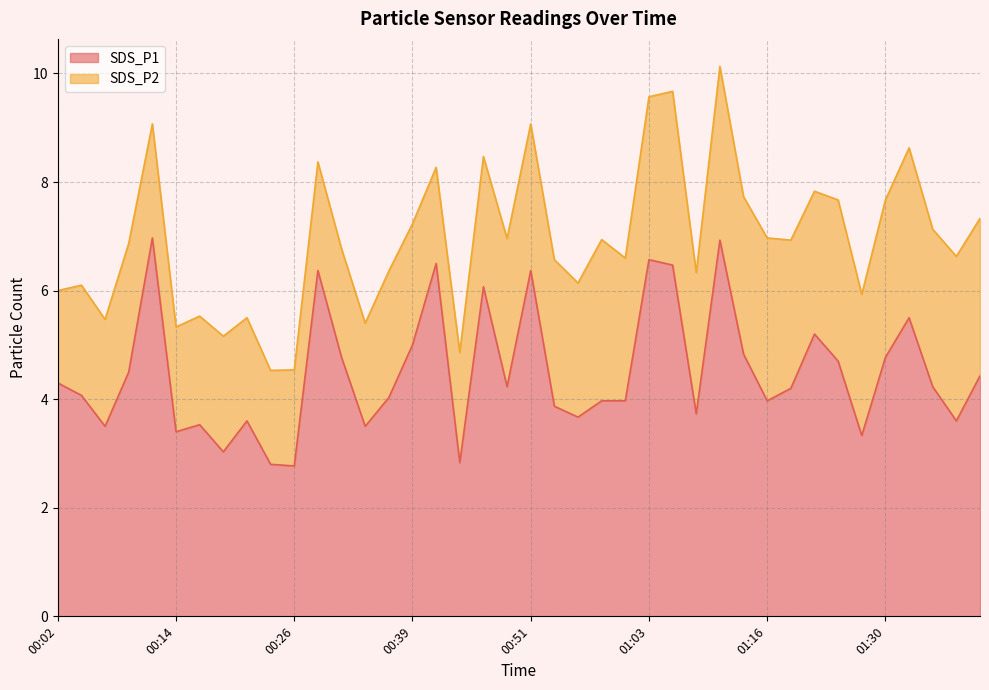

What is the total value across all series at 01:30?

7.7